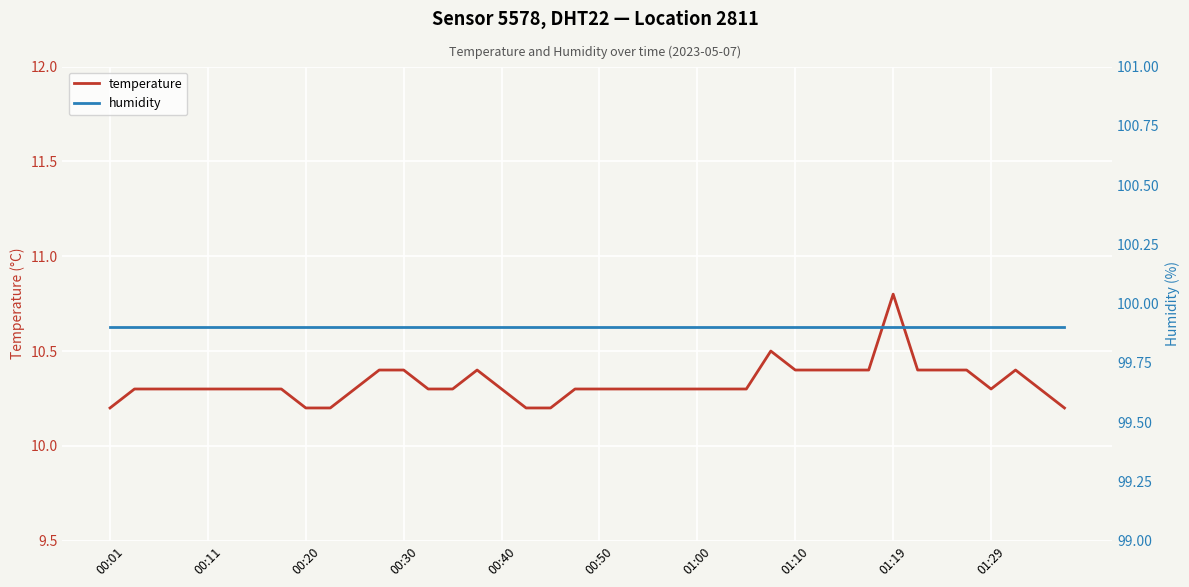

Is it true that temperature equals 10.2 at 00:20?

True